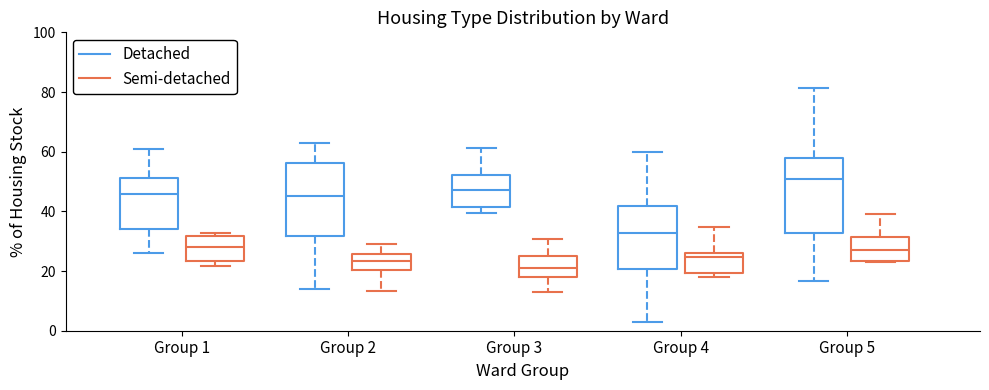

Which box has the highest median line?

Group 5 (Detached)